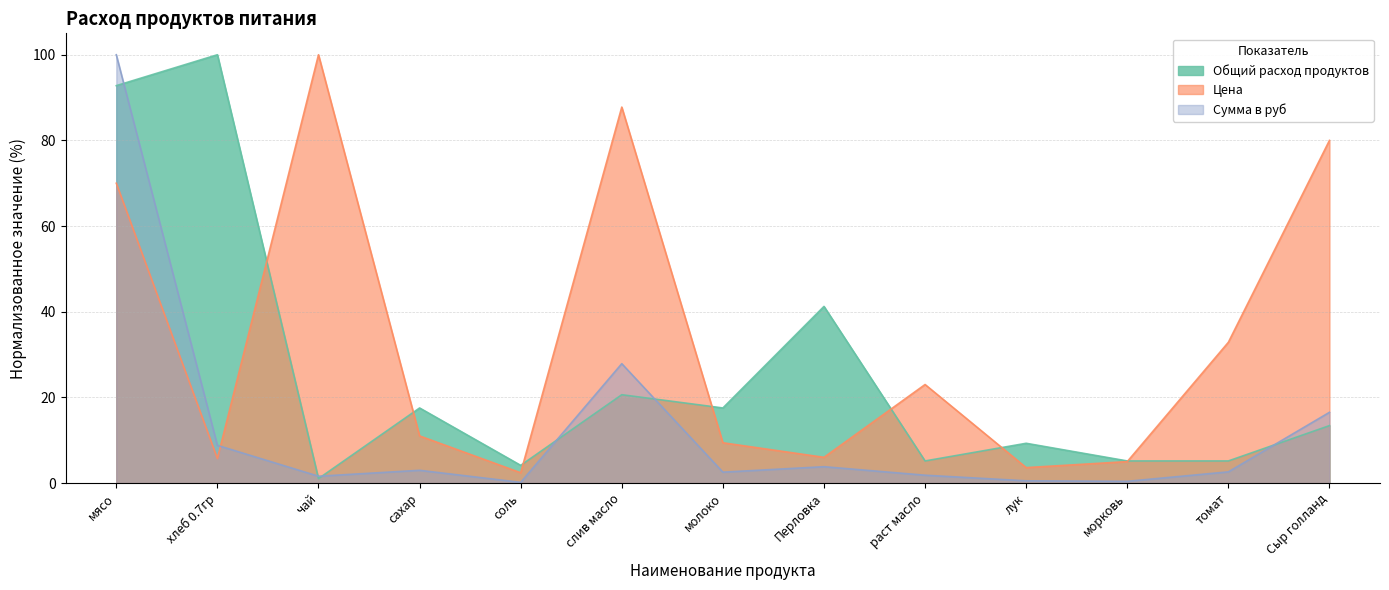

After their last crossing, which series has the higher values: Цена or Сумма в руб?

Цена